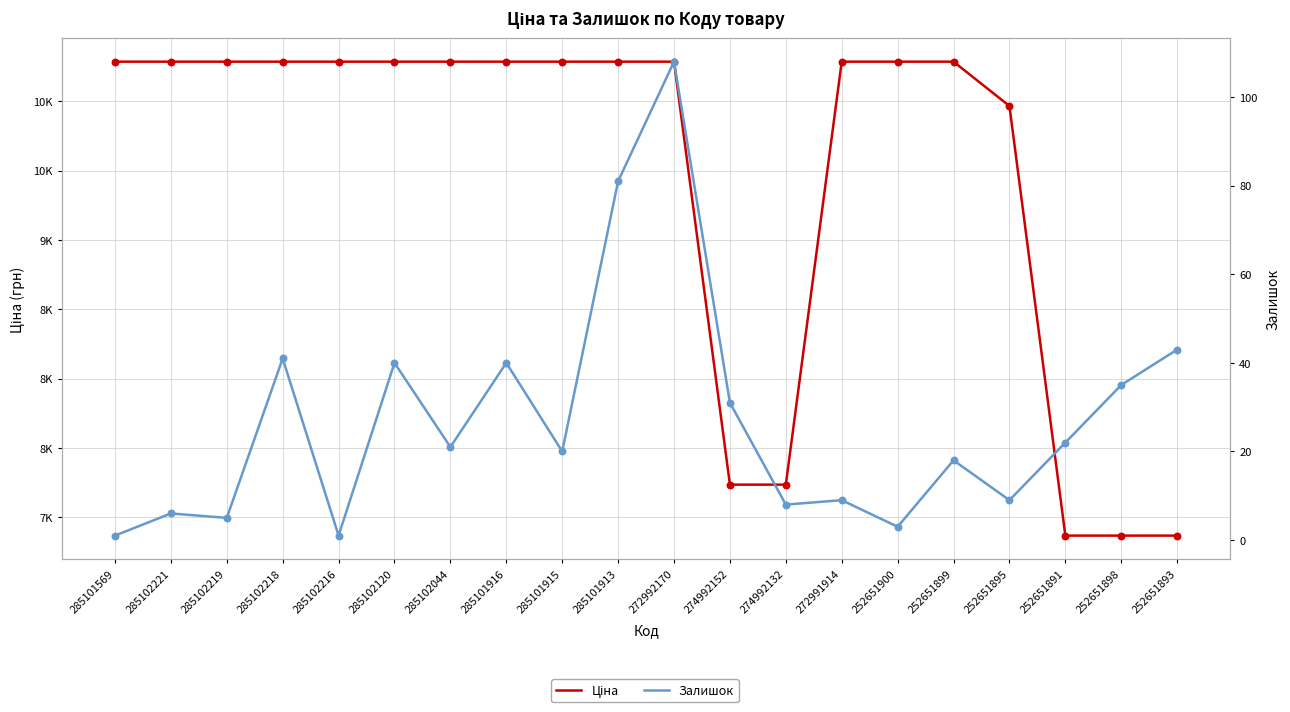

Is the value of Ціна at 285101915 greater than the value of Залишок at 285102120?

Yes